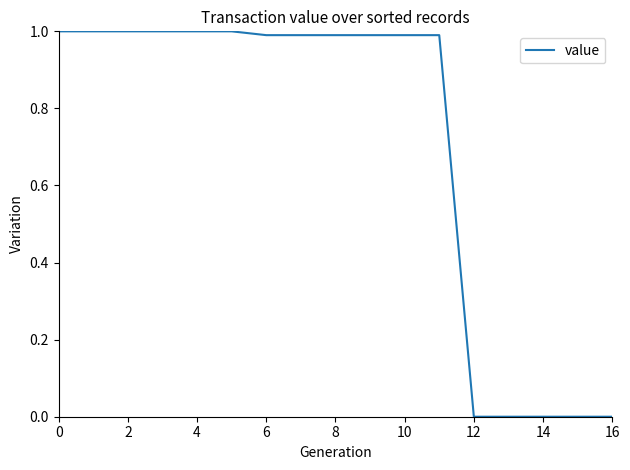

Does the chart have visible grid lines?

No